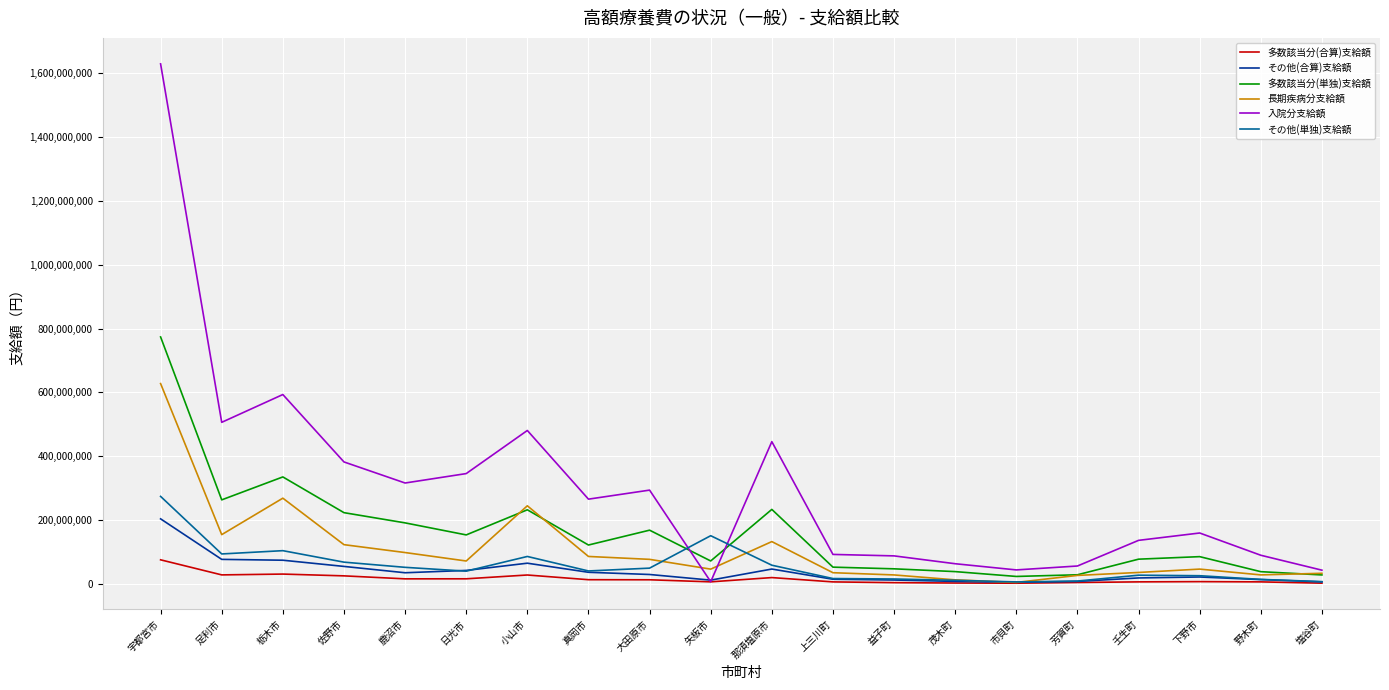

Which series has the largest range (max minus min)?

入院分支給額